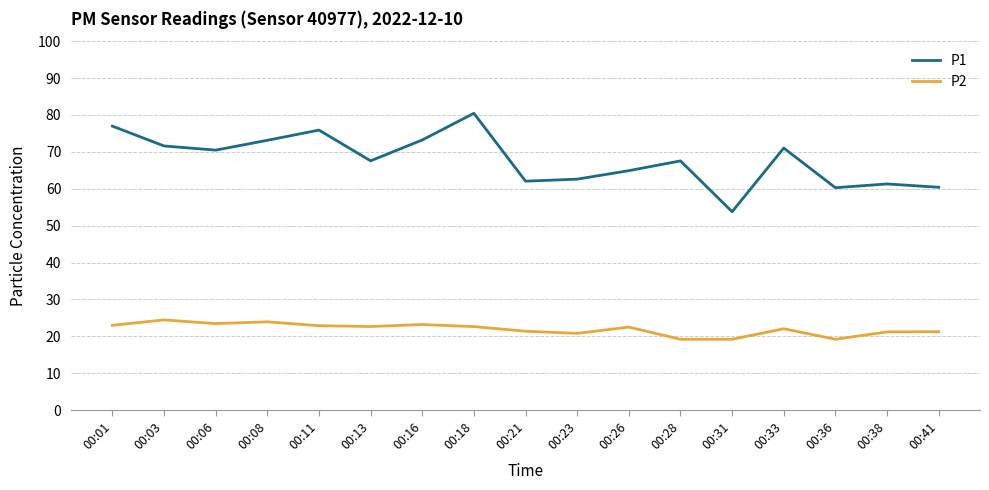

At which label does P1 reach its peak?

00:18